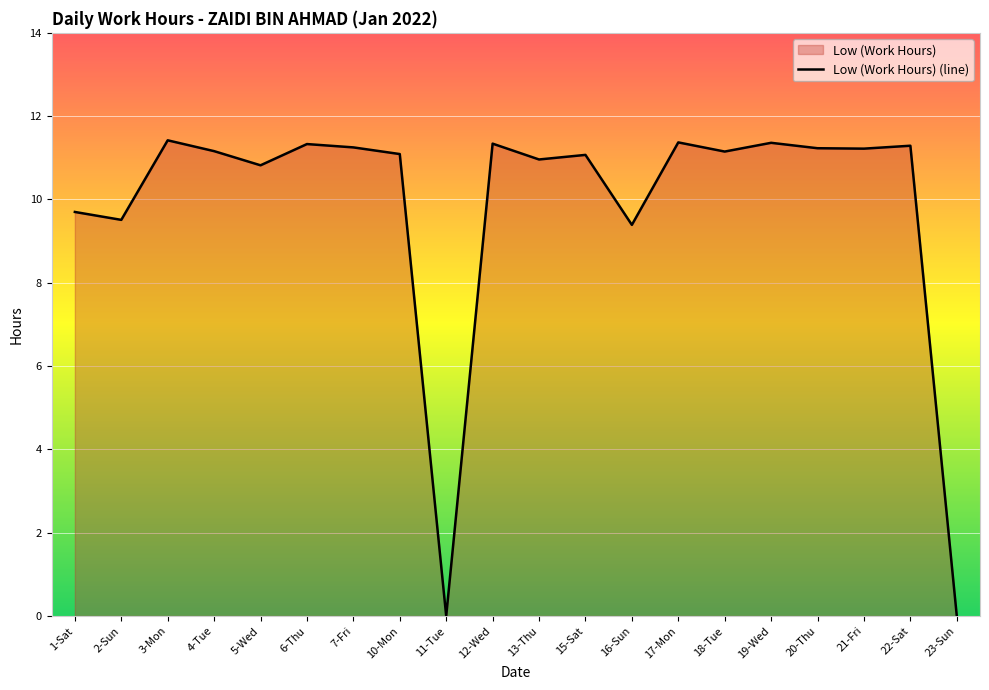

What position from the left is 20-Thu?

17